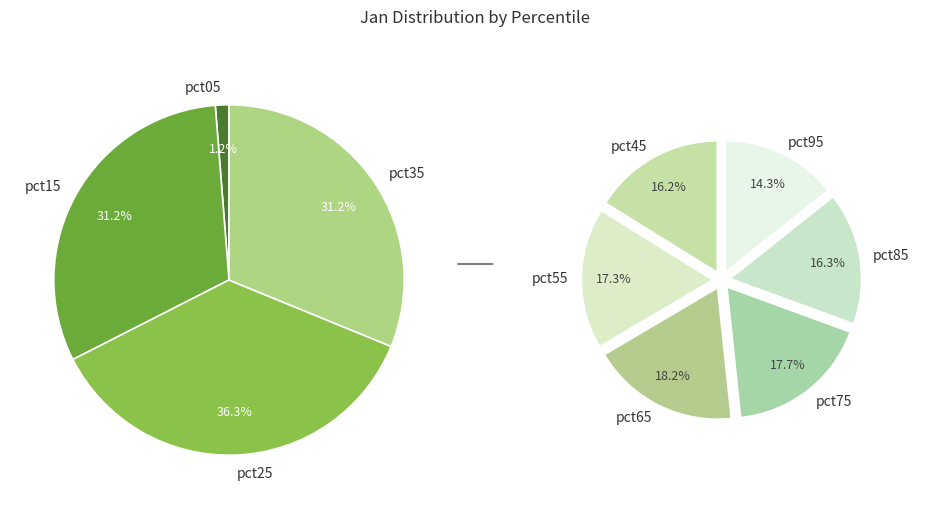

True or false: pct65 accounts for 12% of the total.

True